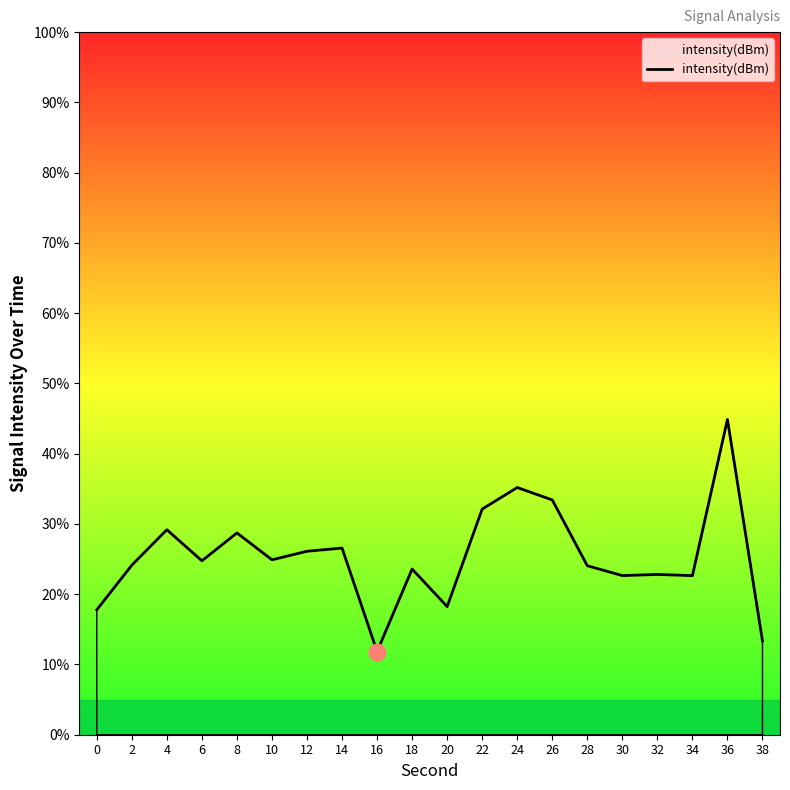

The value at 38 is 13.3. True or false?

True